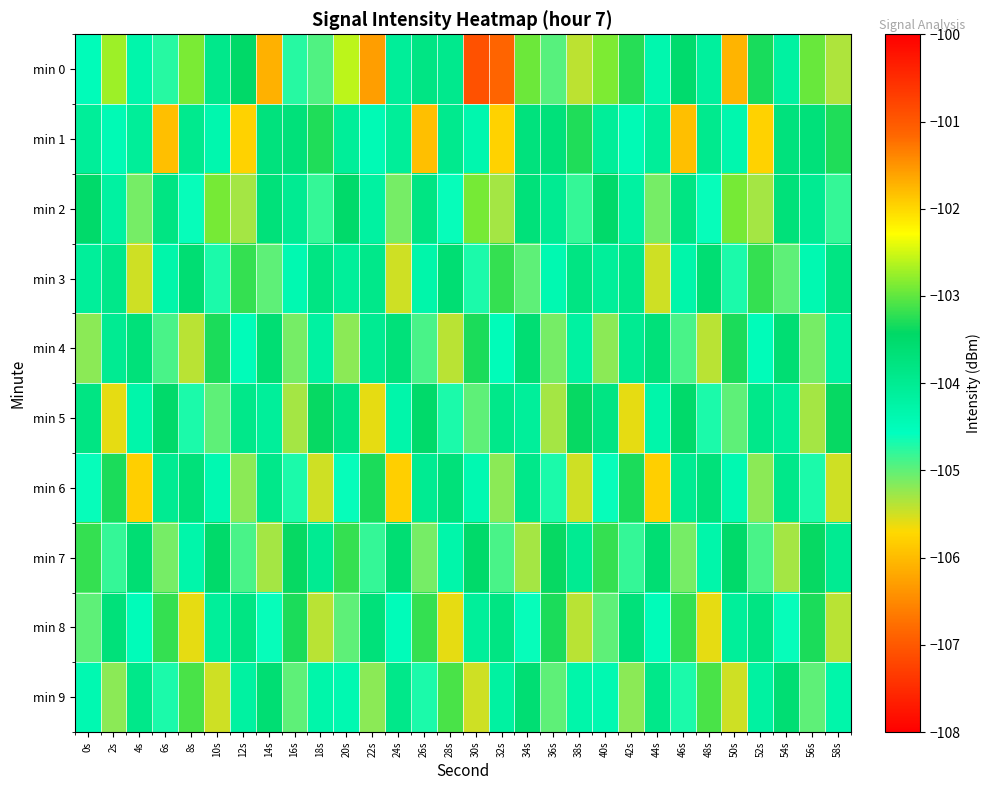

What is the difference between the highest and lowest values at 54s?

1.7